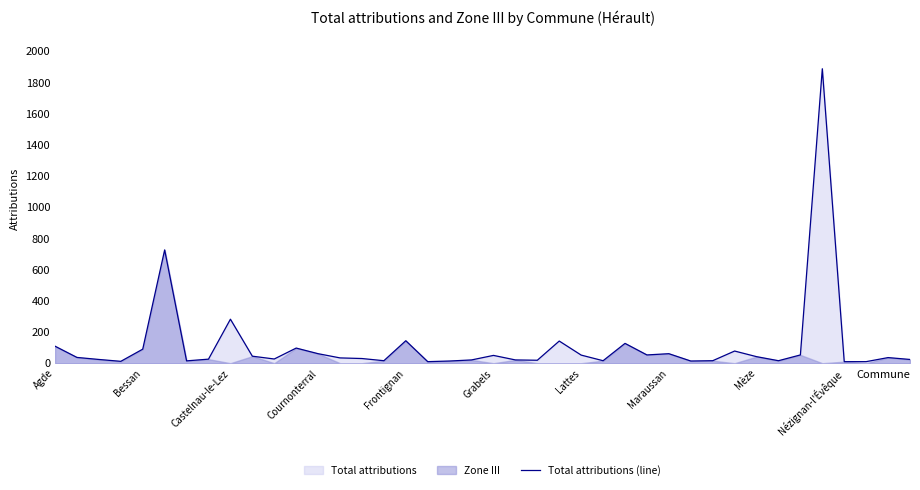

The chart shows a value of 108 at 31. True or false?

False